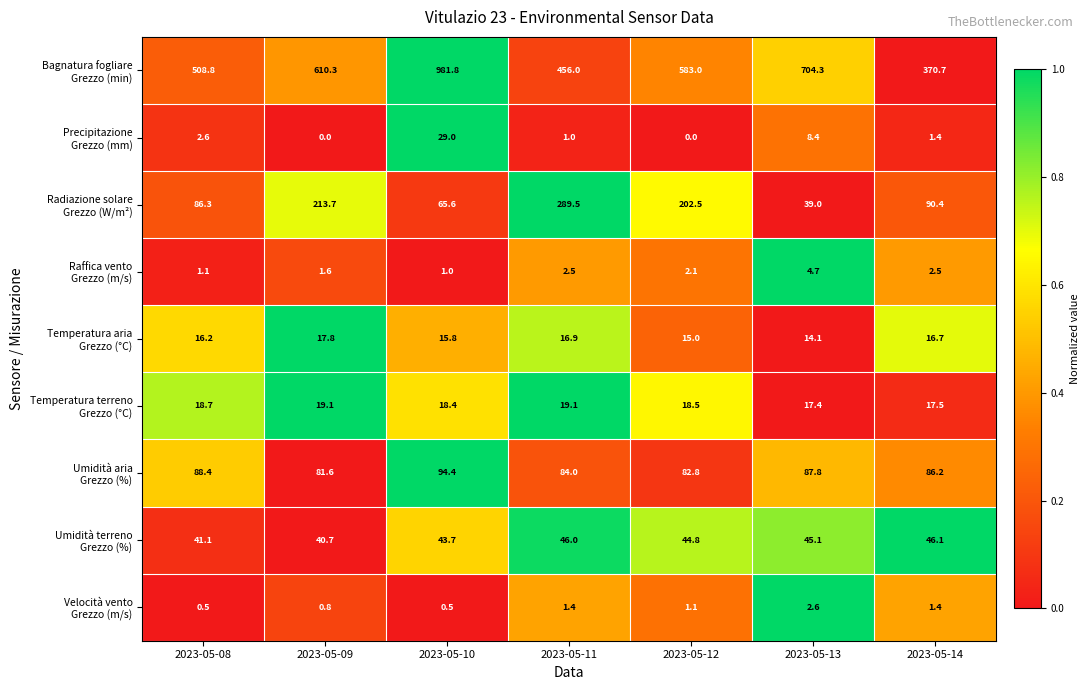

What is the greatest value displayed?

981.8